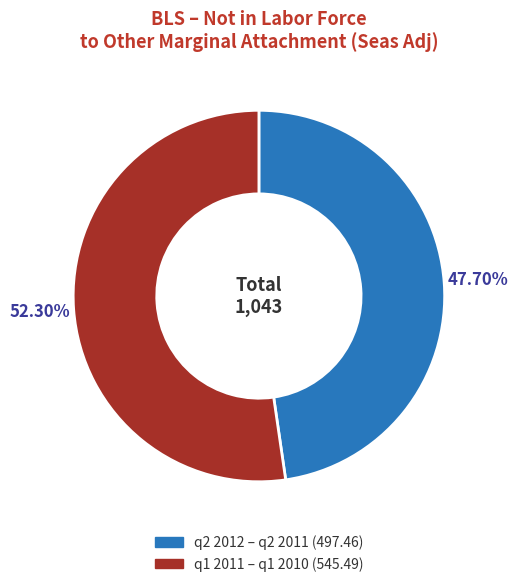

Is there a majority slice in this chart?

Yes